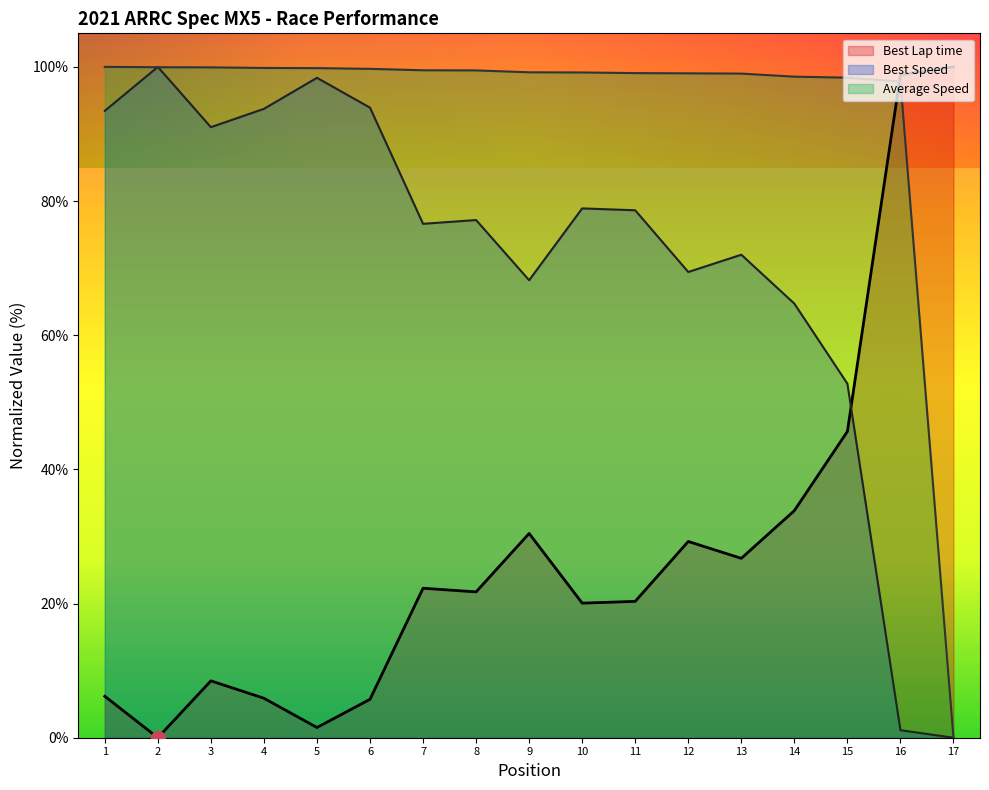

Does the chart display data point markers on the line(s)?

No